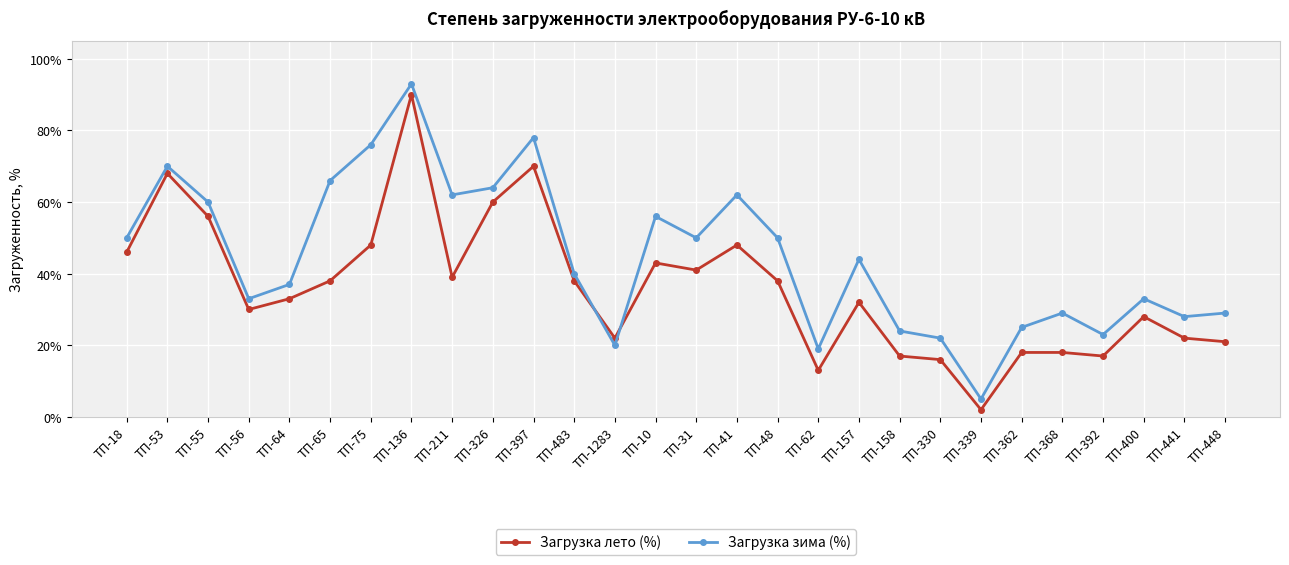

Reading left to right, extract all data points from this chart.

Загрузка лето (%): ТП-18=46	ТП-53=68	ТП-55=56	ТП-56=30	ТП-64=33	ТП-65=38	ТП-75=48	ТП-136=90	ТП-211=39	ТП-326=60	ТП-397=70	ТП-483=38	ТП-1283=22	ТП-10=43	ТП-31=41	ТП-41=48	ТП-48=38	ТП-62=13	ТП-157=32	ТП-158=17	ТП-330=16	ТП-339=2	ТП-362=18	ТП-368=18	ТП-392=17	ТП-400=28	ТП-441=22	ТП-448=21
Загрузка зима (%): ТП-18=50	ТП-53=70	ТП-55=60	ТП-56=33	ТП-64=37	ТП-65=66	ТП-75=76	ТП-136=93	ТП-211=62	ТП-326=64	ТП-397=78	ТП-483=40	ТП-1283=20	ТП-10=56	ТП-31=50	ТП-41=62	ТП-48=50	ТП-62=19	ТП-157=44	ТП-158=24	ТП-330=22	ТП-339=5	ТП-362=25	ТП-368=29	ТП-392=23	ТП-400=33	ТП-441=28	ТП-448=29